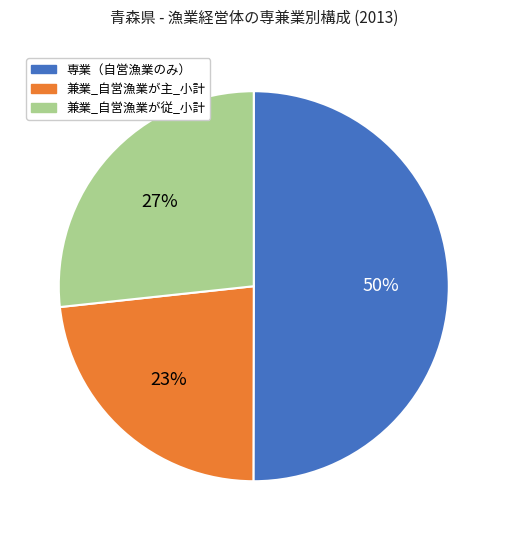

Is 兼業_自営漁業が主_小計 the majority of the pie?

No